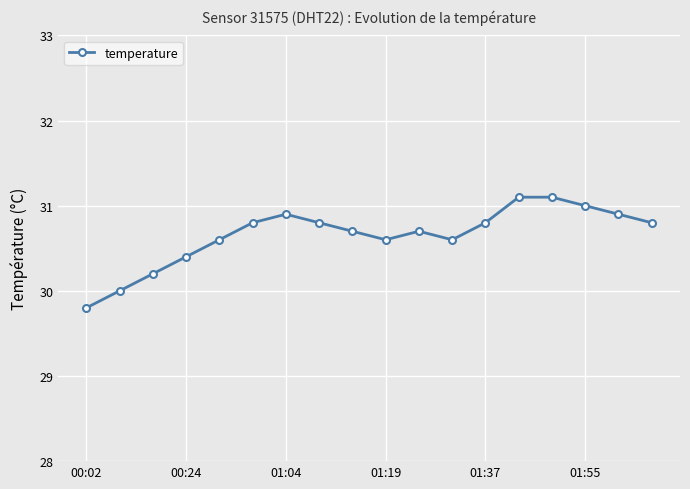

What is the value of the 8th point from the left?

30.8